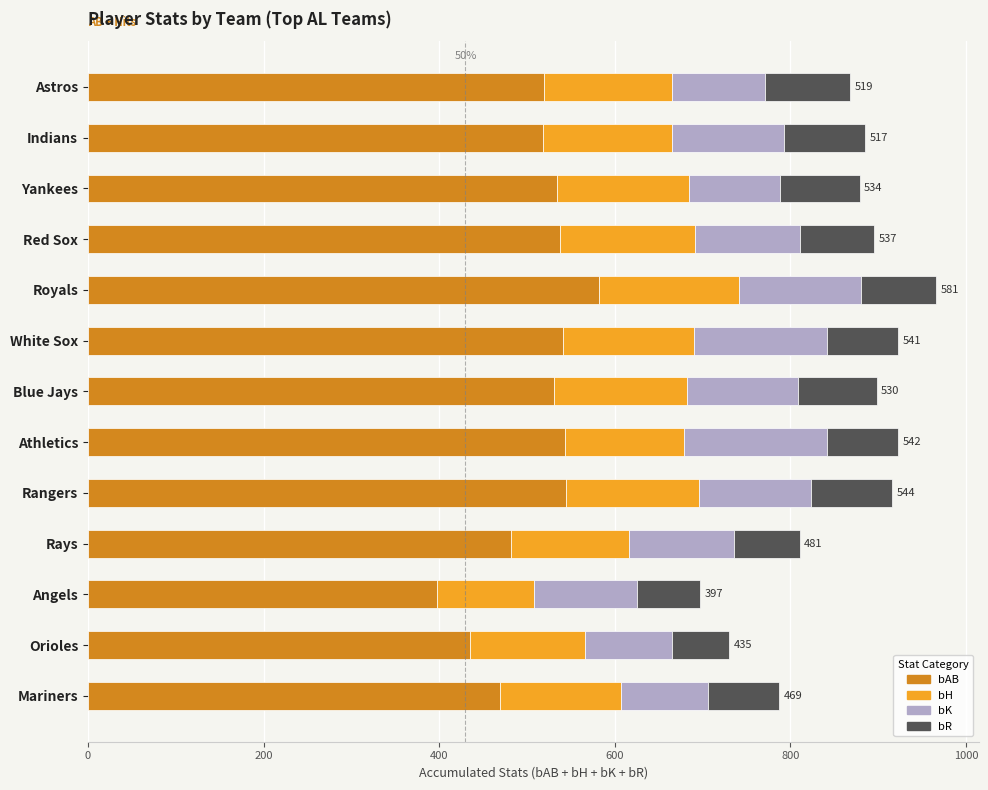

Is it true that bAB equals 581.5 at Royals?

True